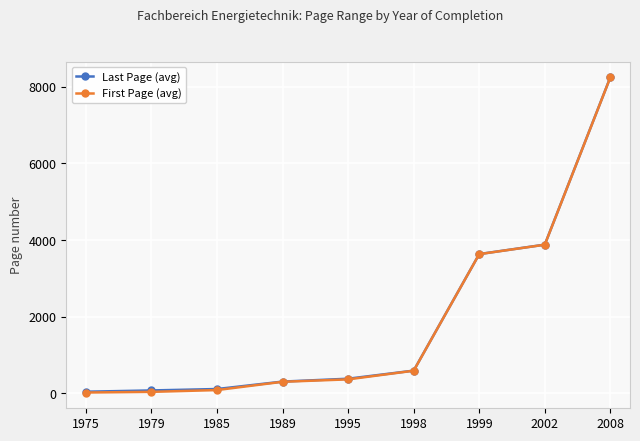

What is the highest value of the Last Page (avg) series?

8246